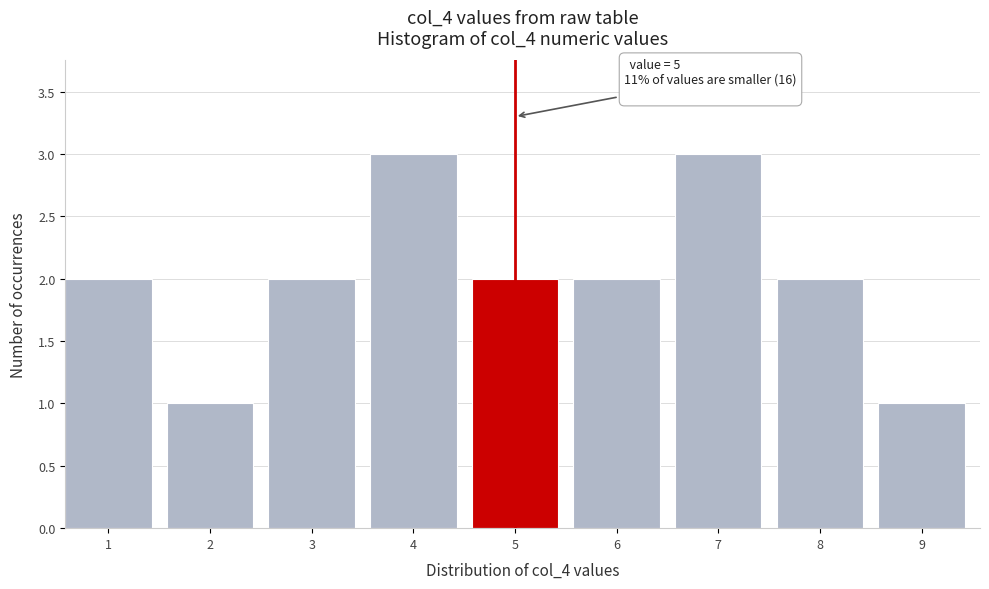

Reading right to left, what are all the values shown in this chart?

1	2	3	2	2	3	2	1	2